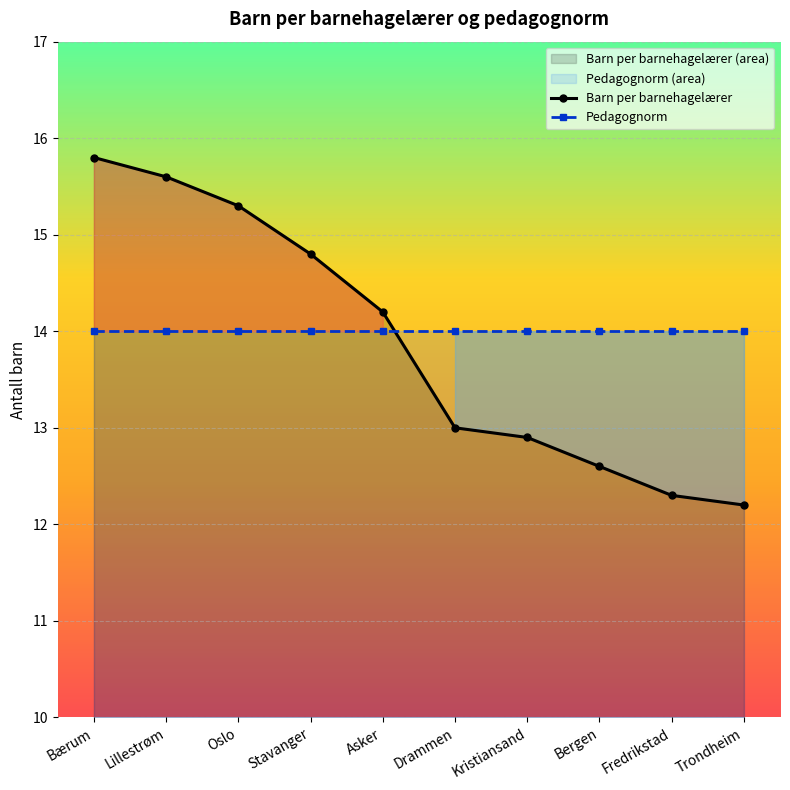

True or false: Pedagognorm and Barn per barnehagelærer cross at least once.

True